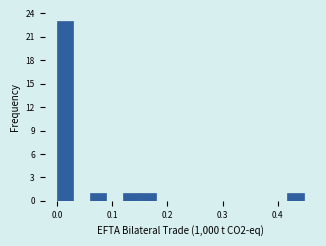

Read against the x-axis, roughly where is the centre of the tallest bar?

0.01